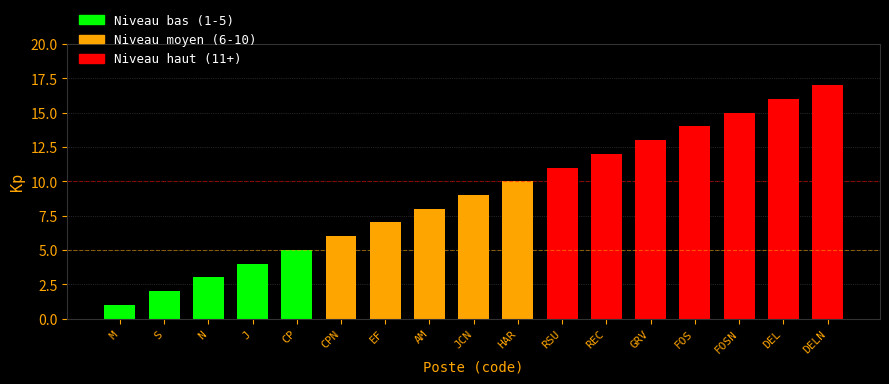

What is the difference between the maximum and minimum values?

16